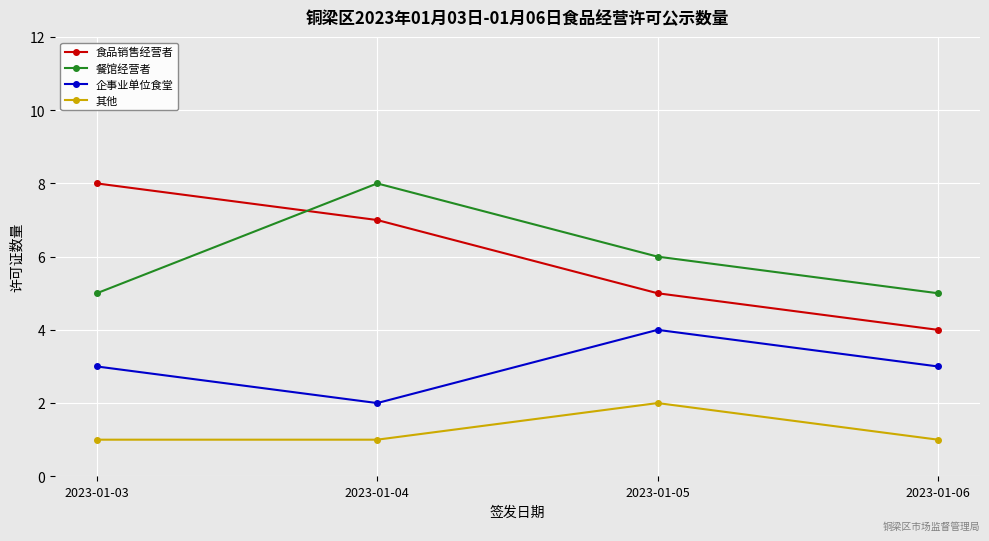

True or false: 食品销售经营者 has more than 0 interior local peaks.

False